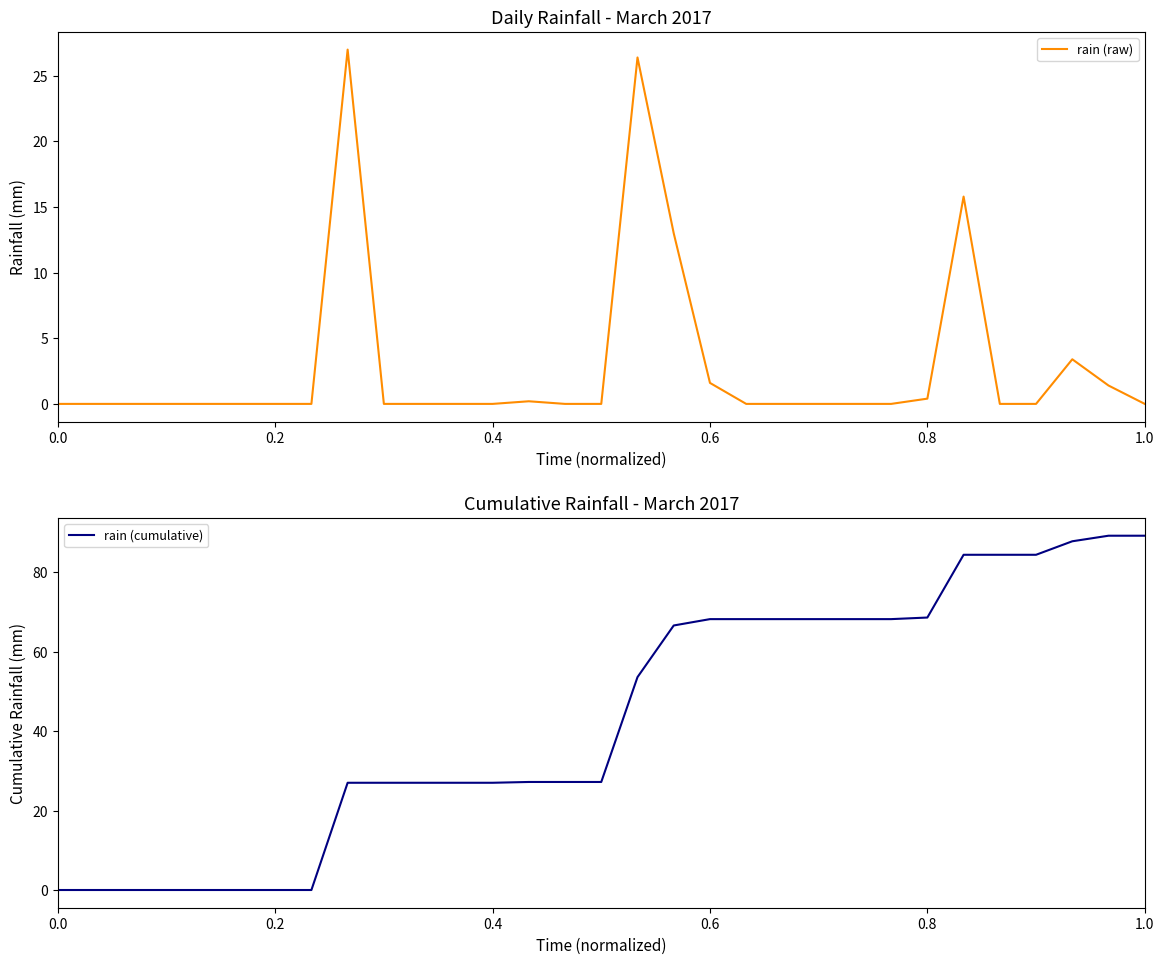

Between 0.2 and 10, which is larger?

0.2